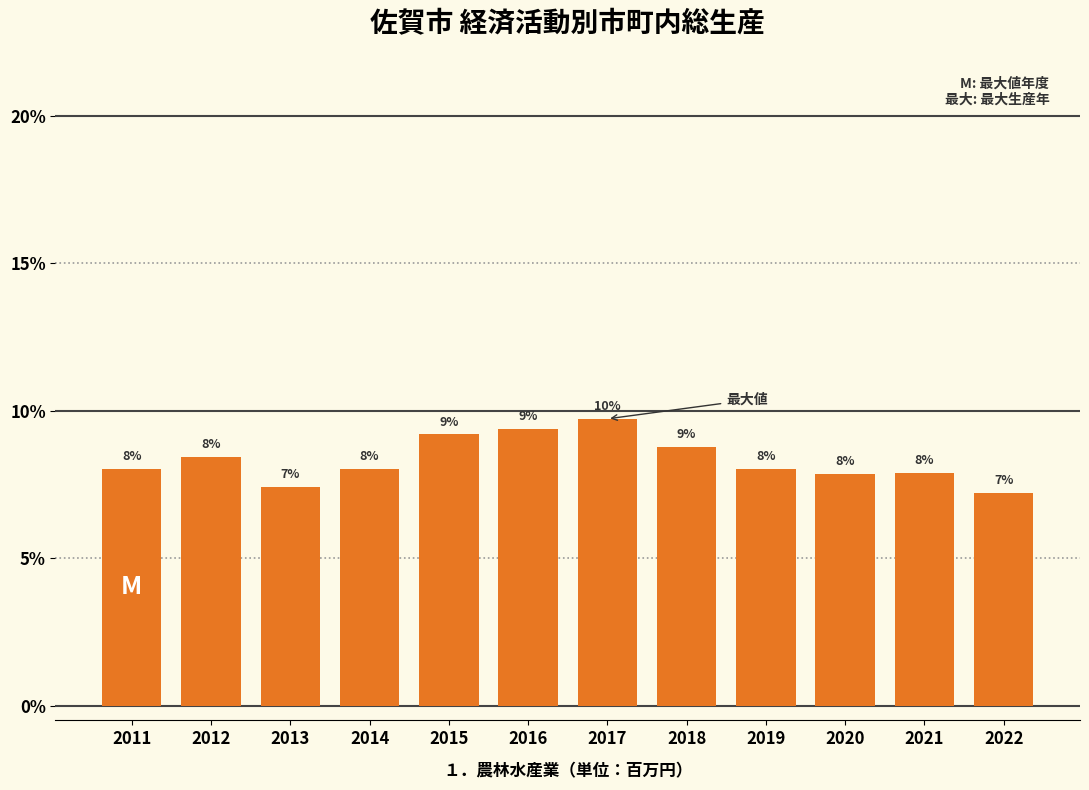

Which category has the highest value across all series?

2017